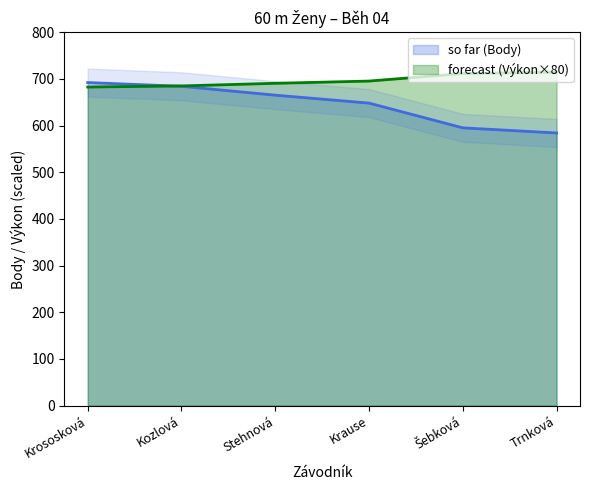

True or false: Body has more than 1 interior local peaks.

False